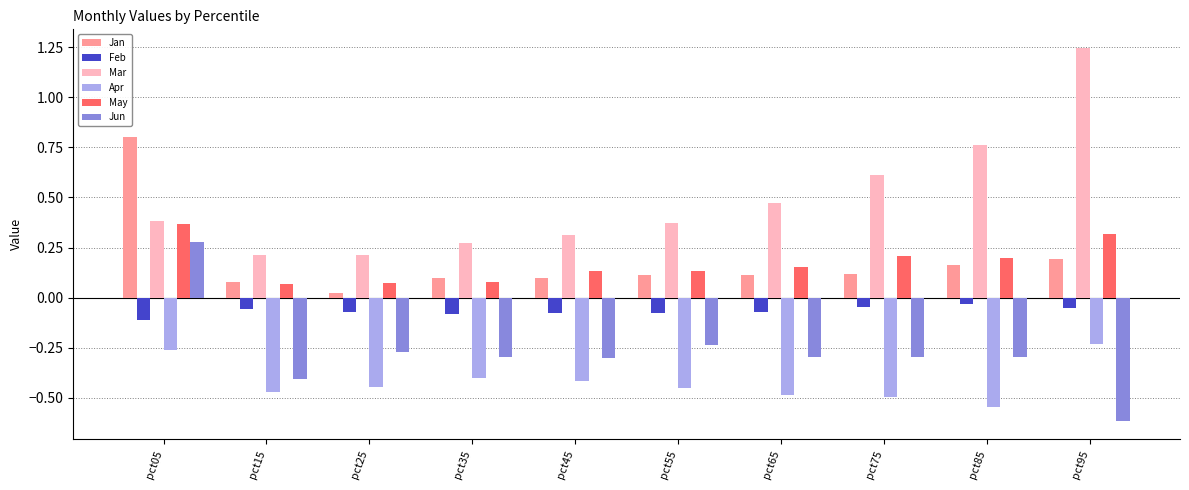

What is the spread (max minus min) of values at pct95?

1.9